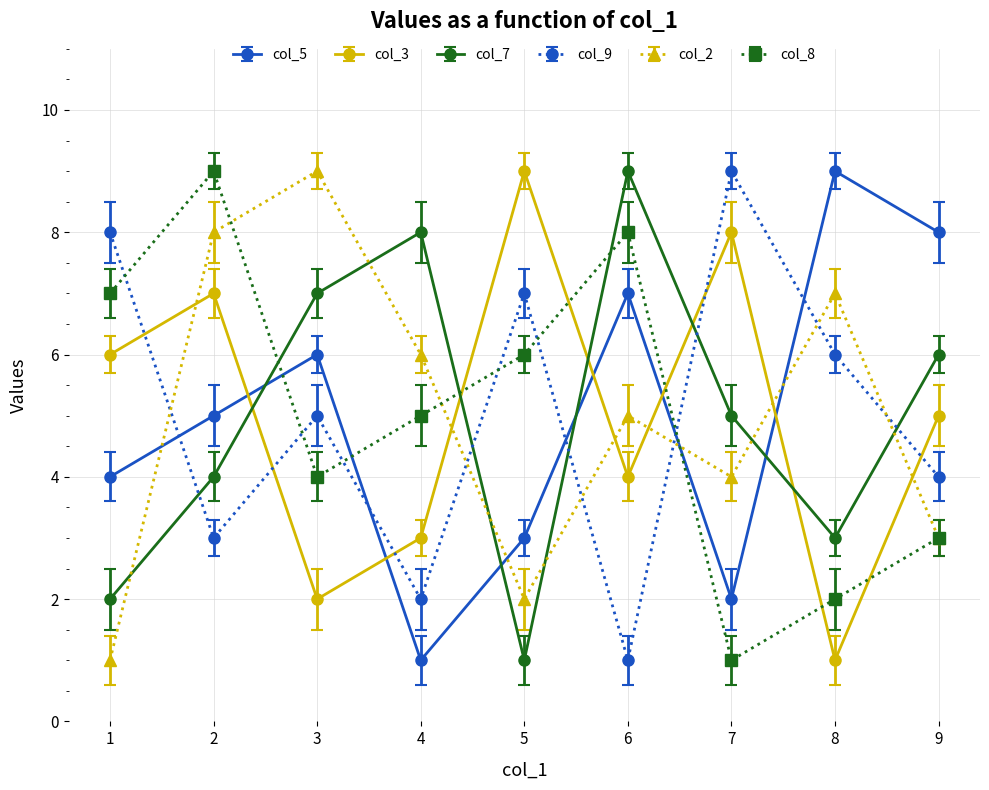

Which category has the lowest value in the col_3 series?

8